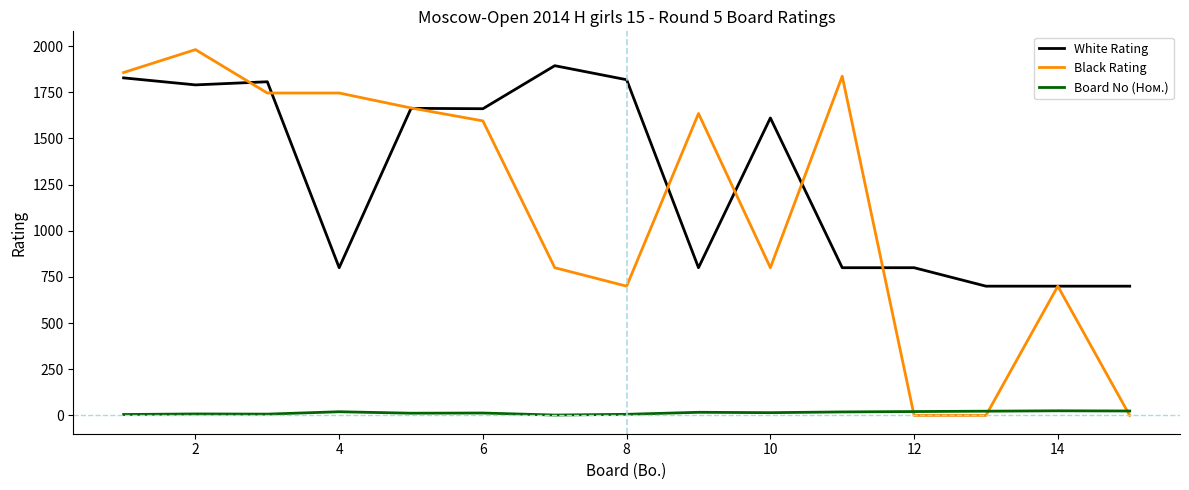

After their last crossing, which series has the higher values: White Rating or Black Rating?

White Rating